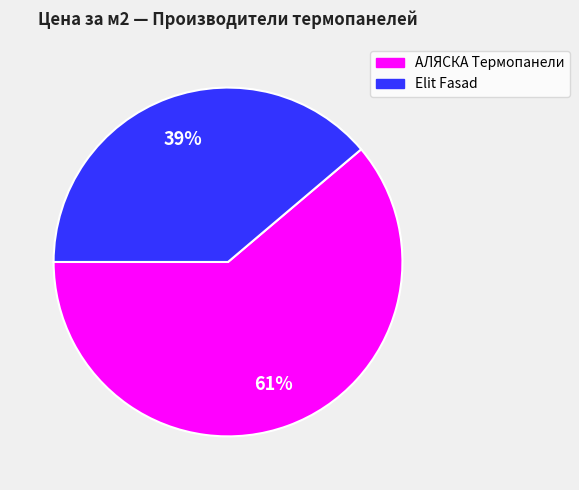

Count the number of slices in the pie.

2